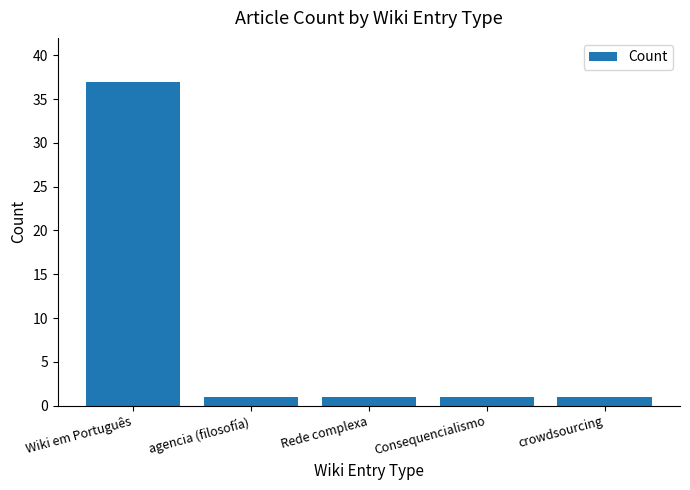

What is the label of the 5th bar from the left?

crowdsourcing